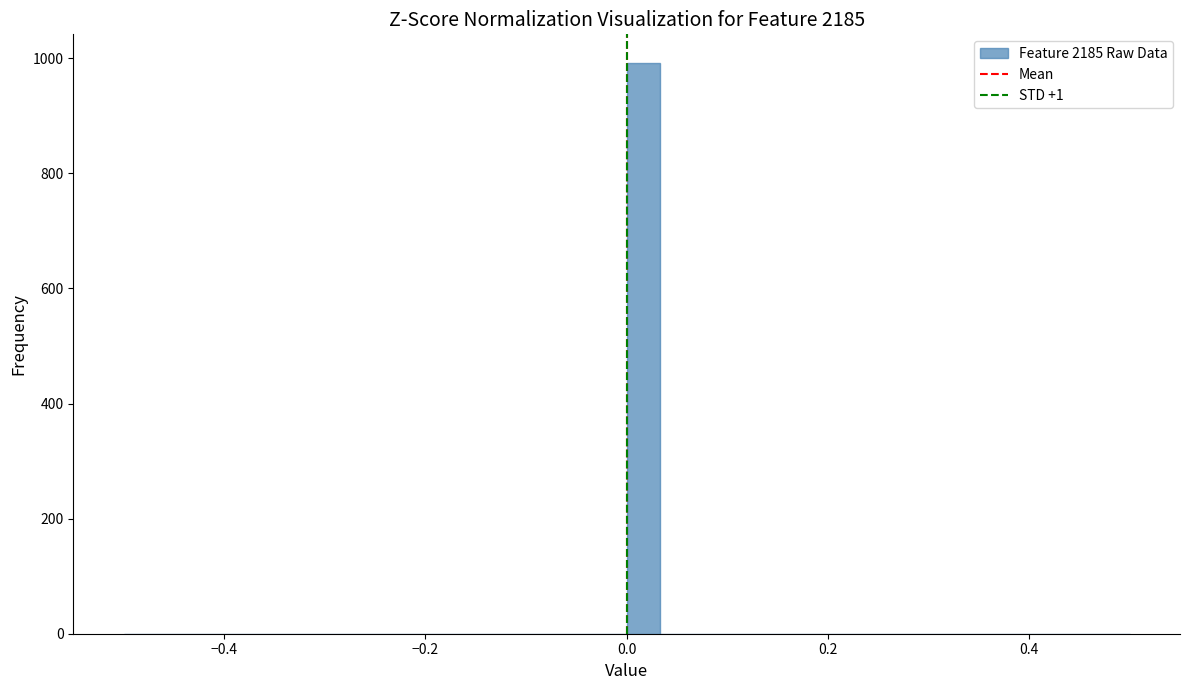

Around what value on the x-axis is the tallest bar? Give the approximate position of its centre, as read against the axis.

0.02